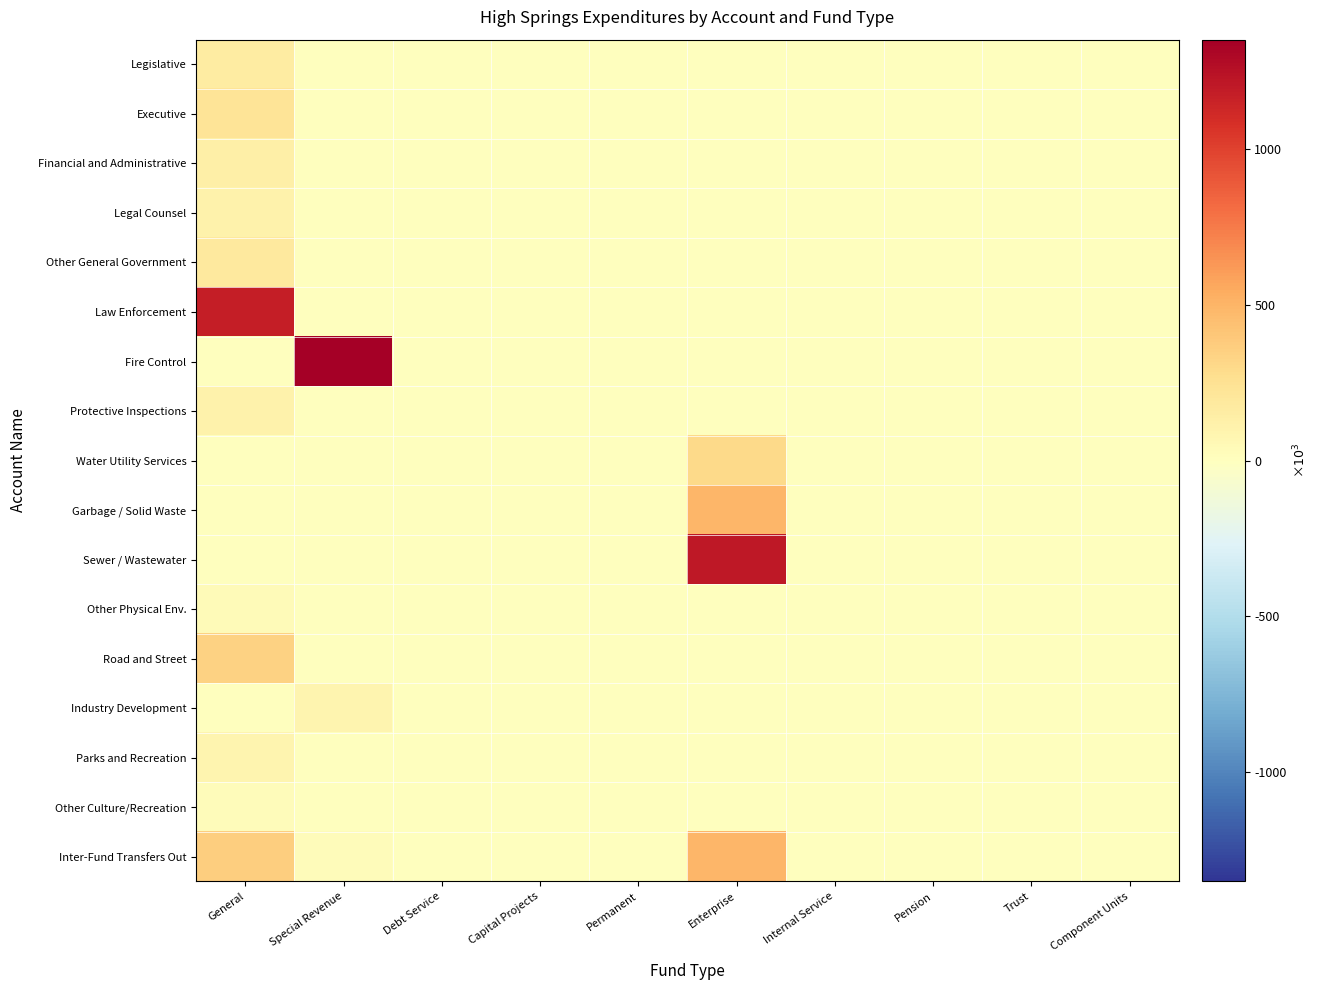

Count the number of data series in this chart.

17